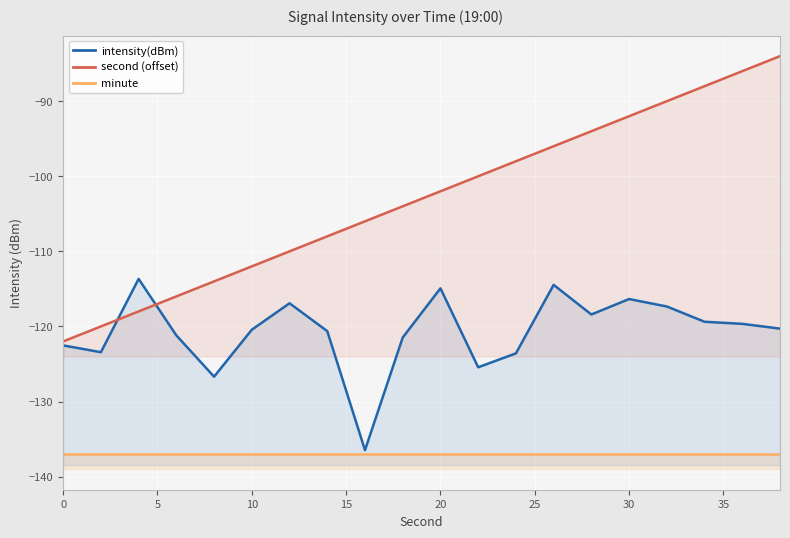

True or false: second (offset) and intensity(dBm) cross at least once.

True